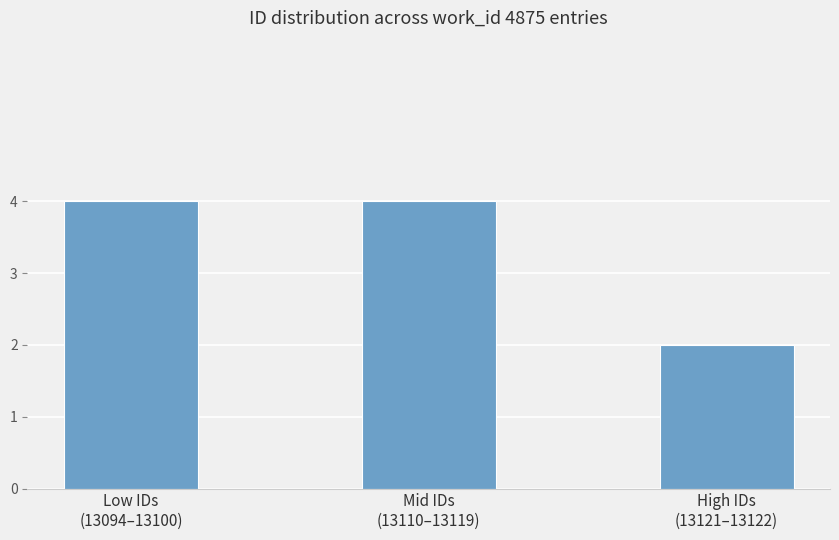

Reading left to right, list all the values displayed in this chart.

4	4	2